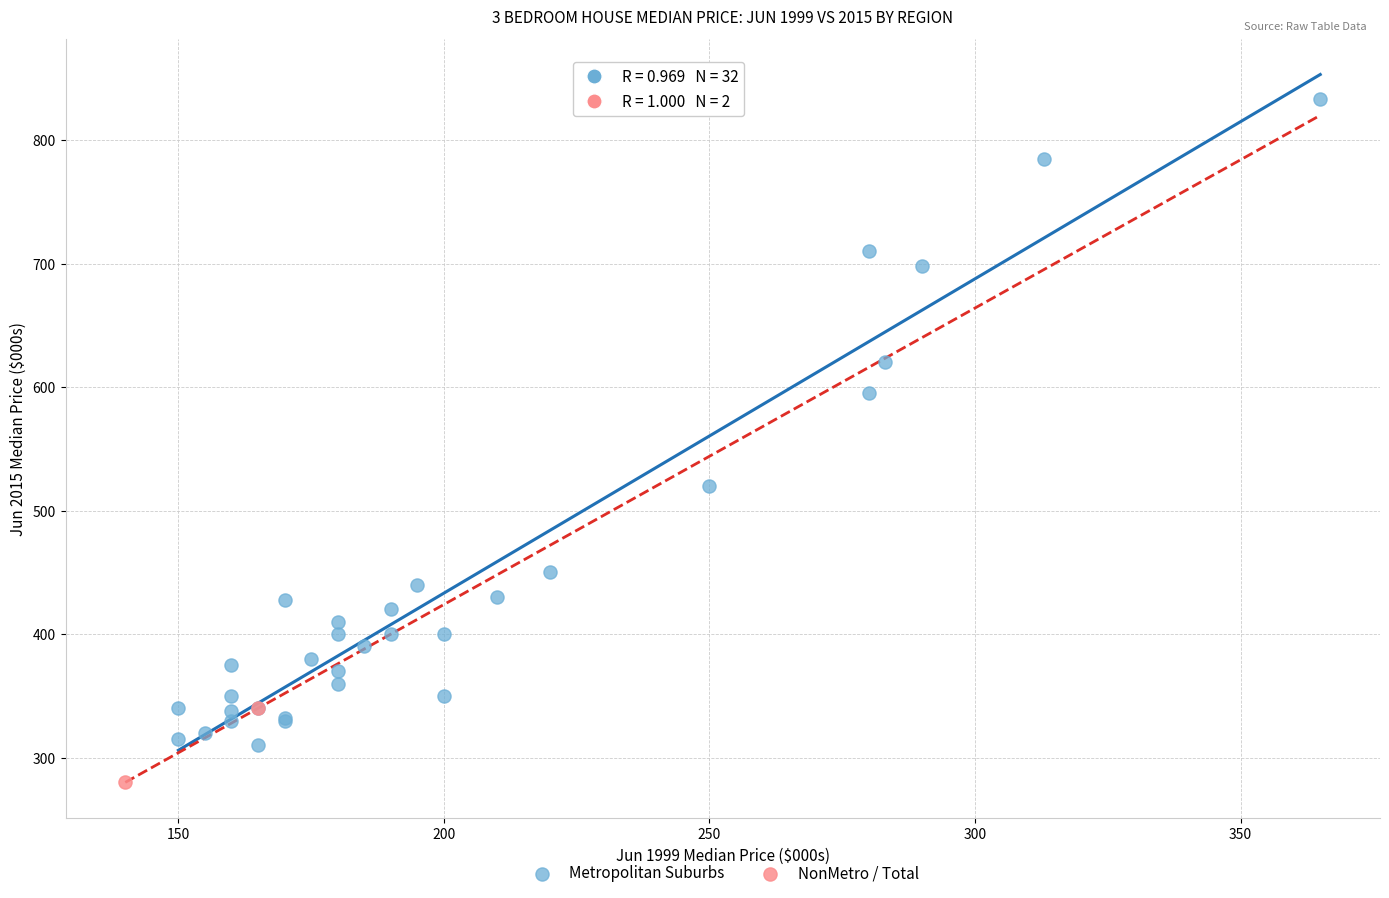

What are all the series names shown in the legend?

Metropolitan Suburbs, NonMetro / Total